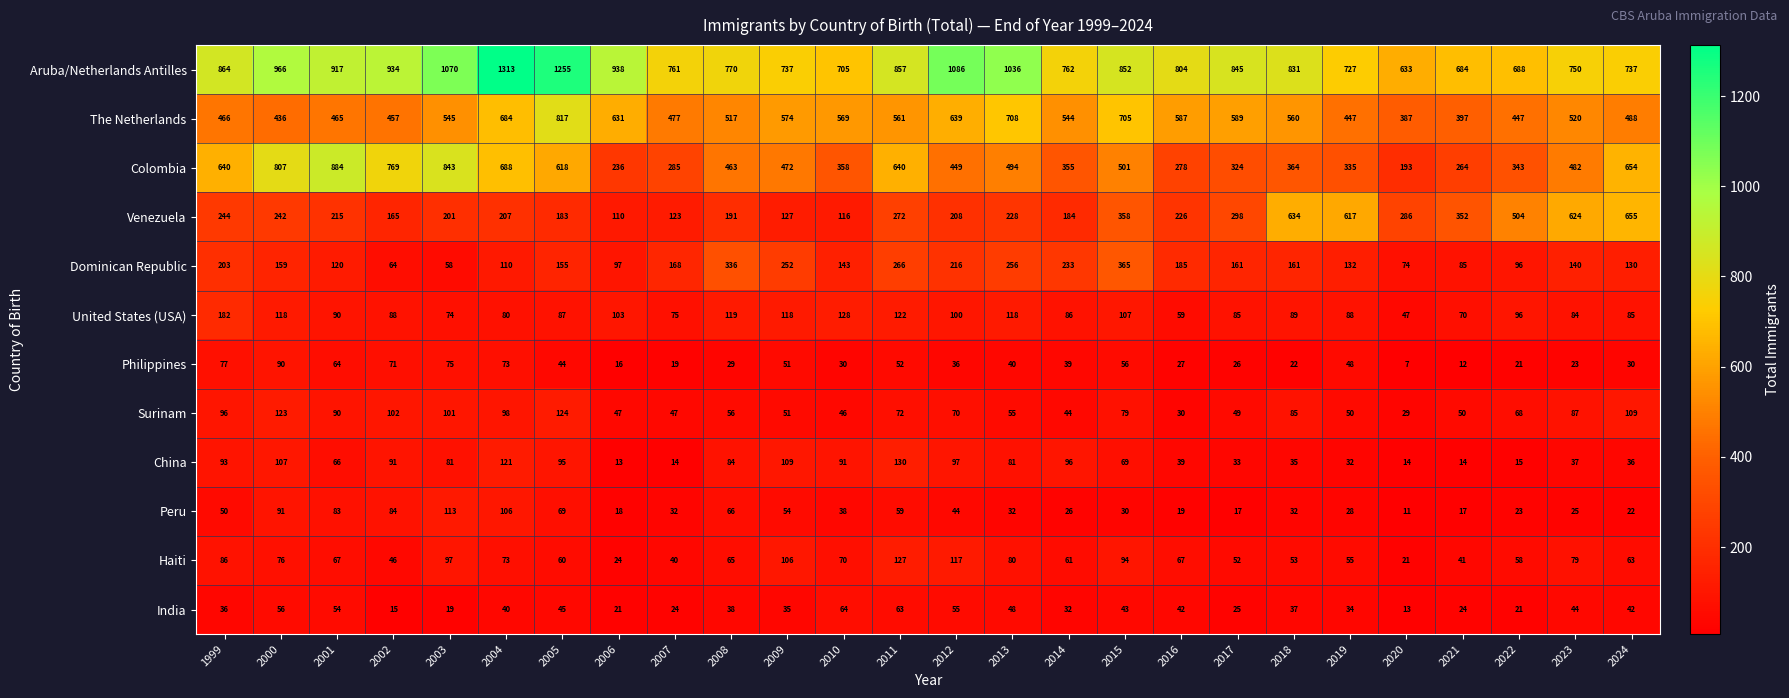

What is the difference between the Venezuela values at 2009 and 1999?

117